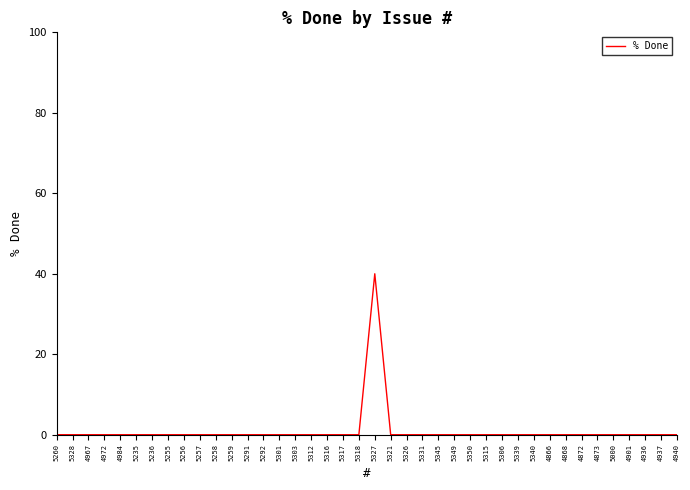

What position from the left is 5000?

36